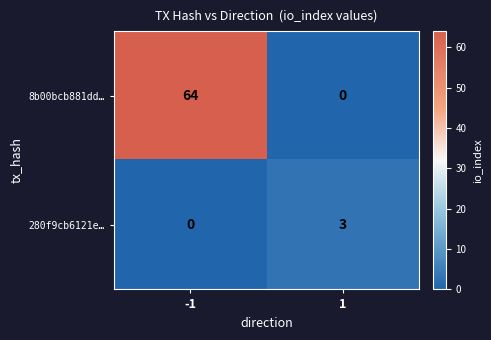

Rank the categories by 280f9cb6121e… value from lowest to highest.

-1, 1